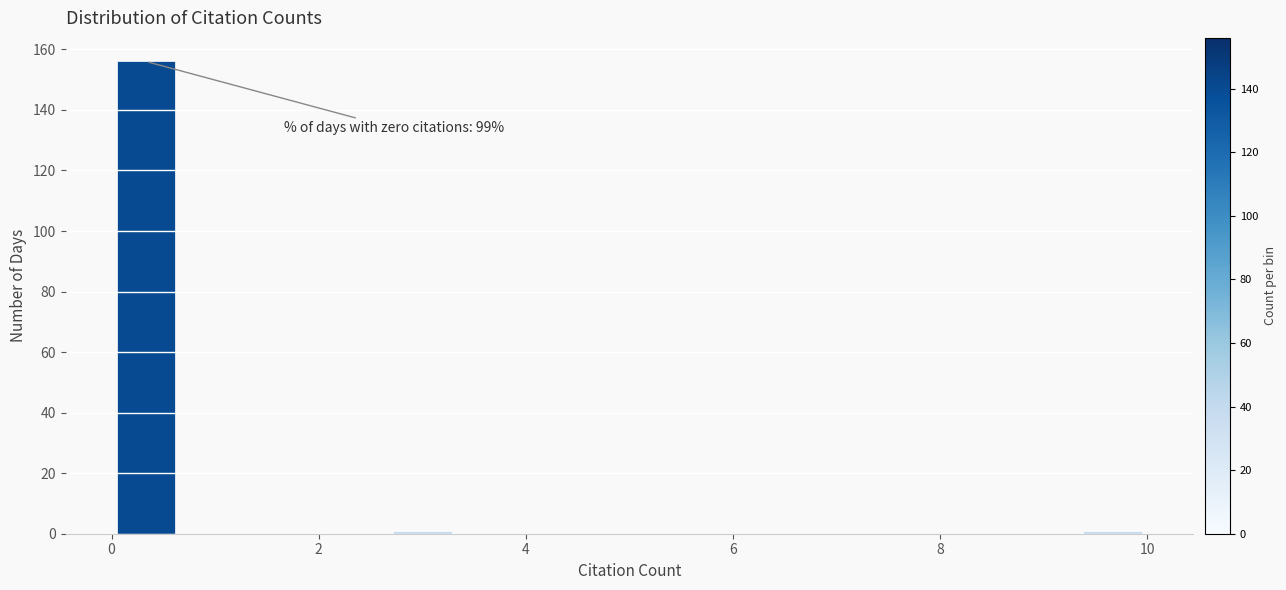

Around what value on the x-axis is the tallest bar? Give the approximate position of its centre, as read against the axis.

0.4